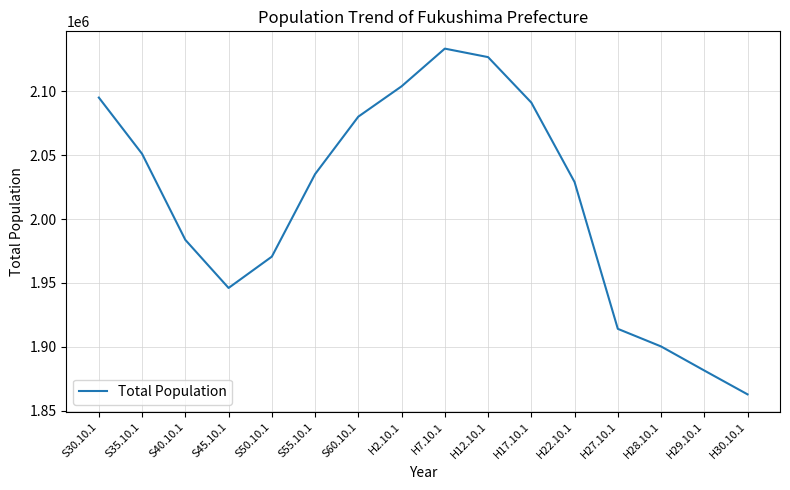

Reading right to left, extract all data points from this chart.

1862705	1881382	1900253	1914039	2029064	2091319	2126935	2133592	2104058	2080304	2035272	1970616	1946077	1983754	2051137	2095237